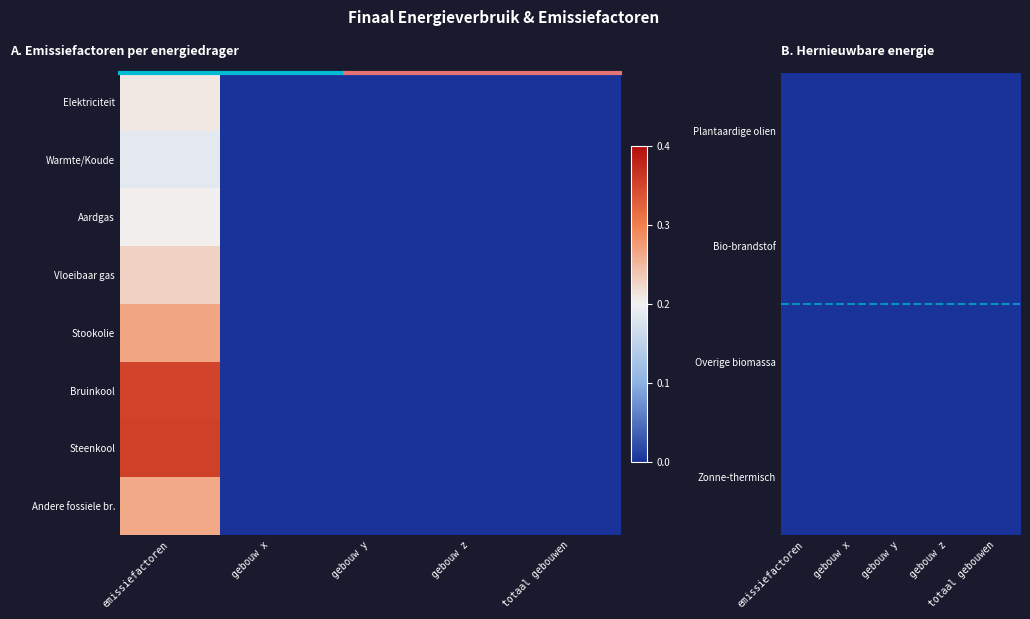

Which has a higher value, emissiefactoren or gebouw y?

emissiefactoren